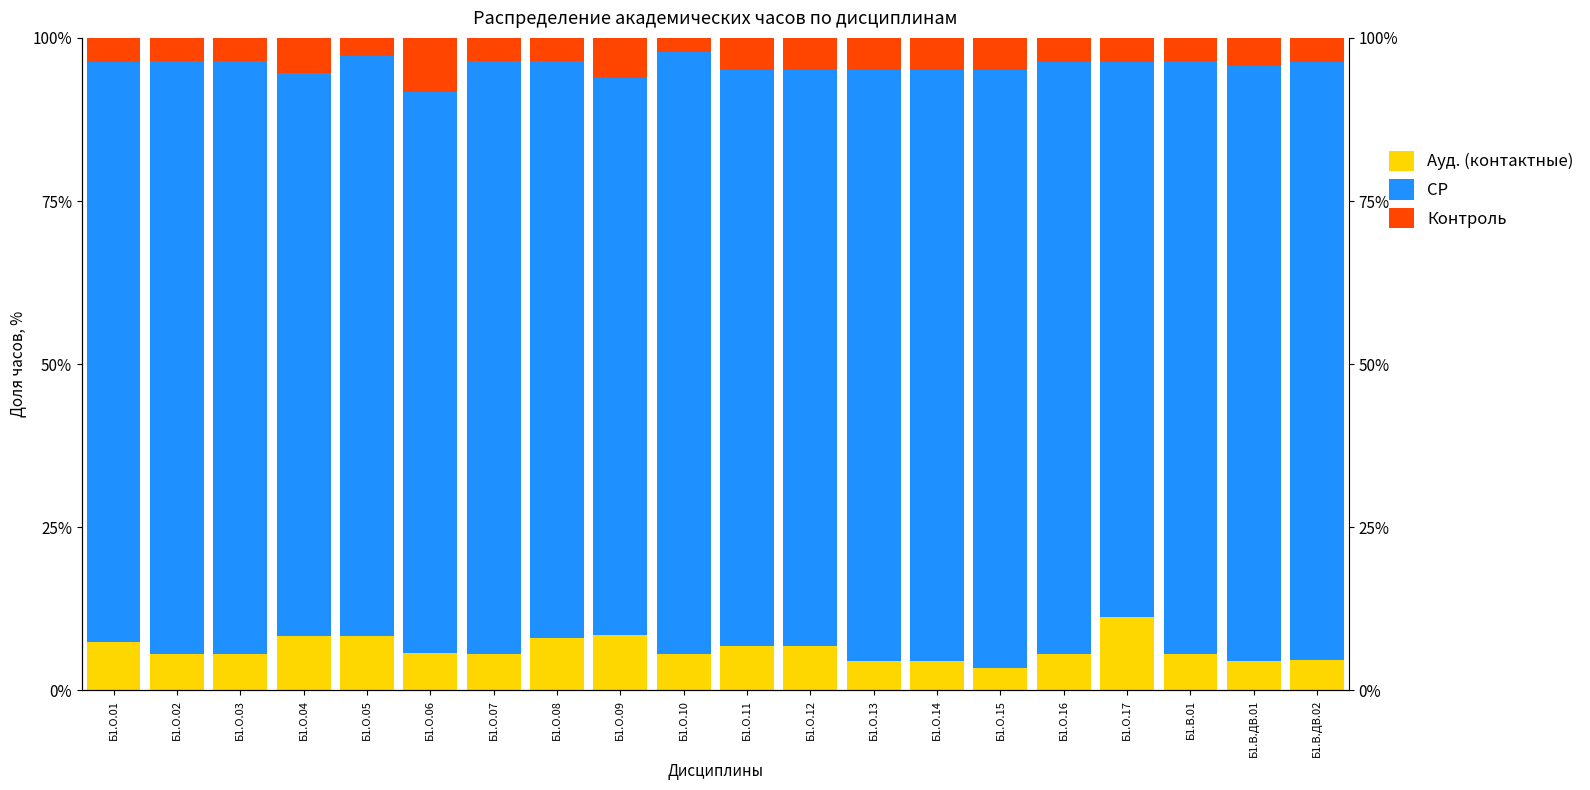

What is the average value of the Контроль series?

4.3